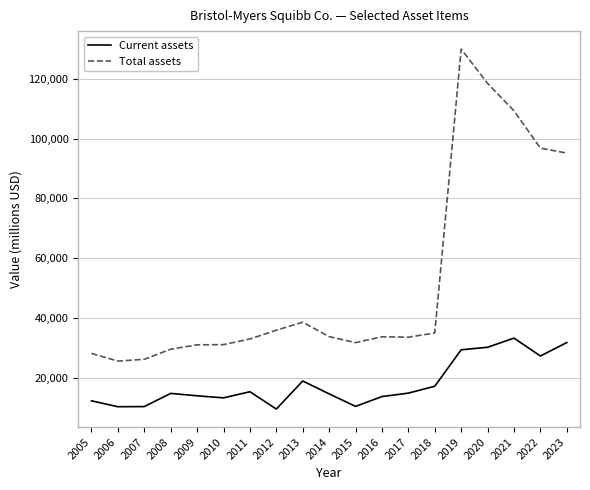

True or false: Current assets has a value of 20085 at 2016.

False